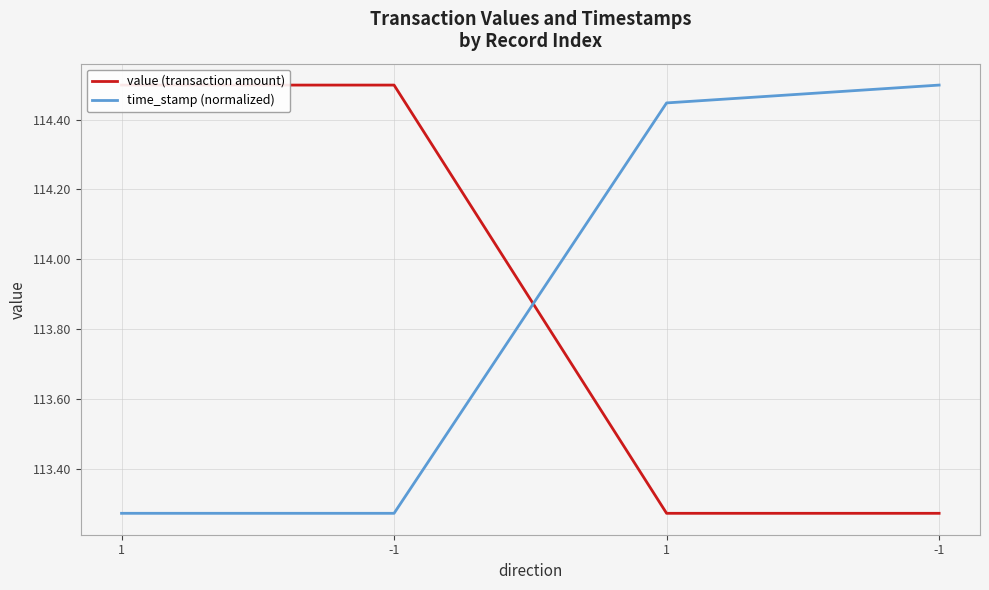

True or false: time_stamp (normalized) has a value of 113.3 at -1.

True